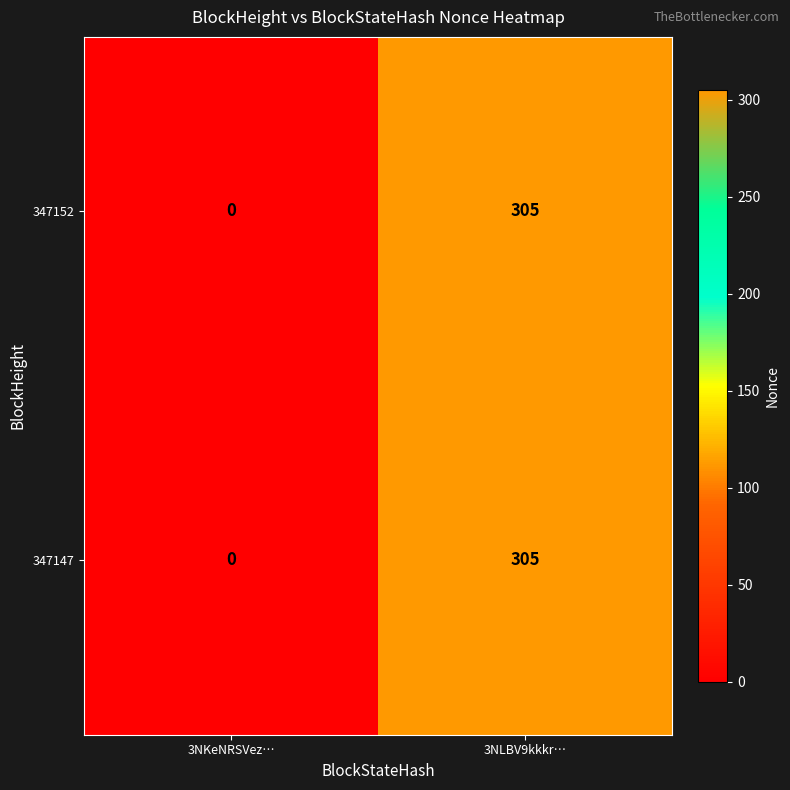

What is the sum of the 347152 values at 3NLBV9kkkr… and 3NKeNRSVez…?

305